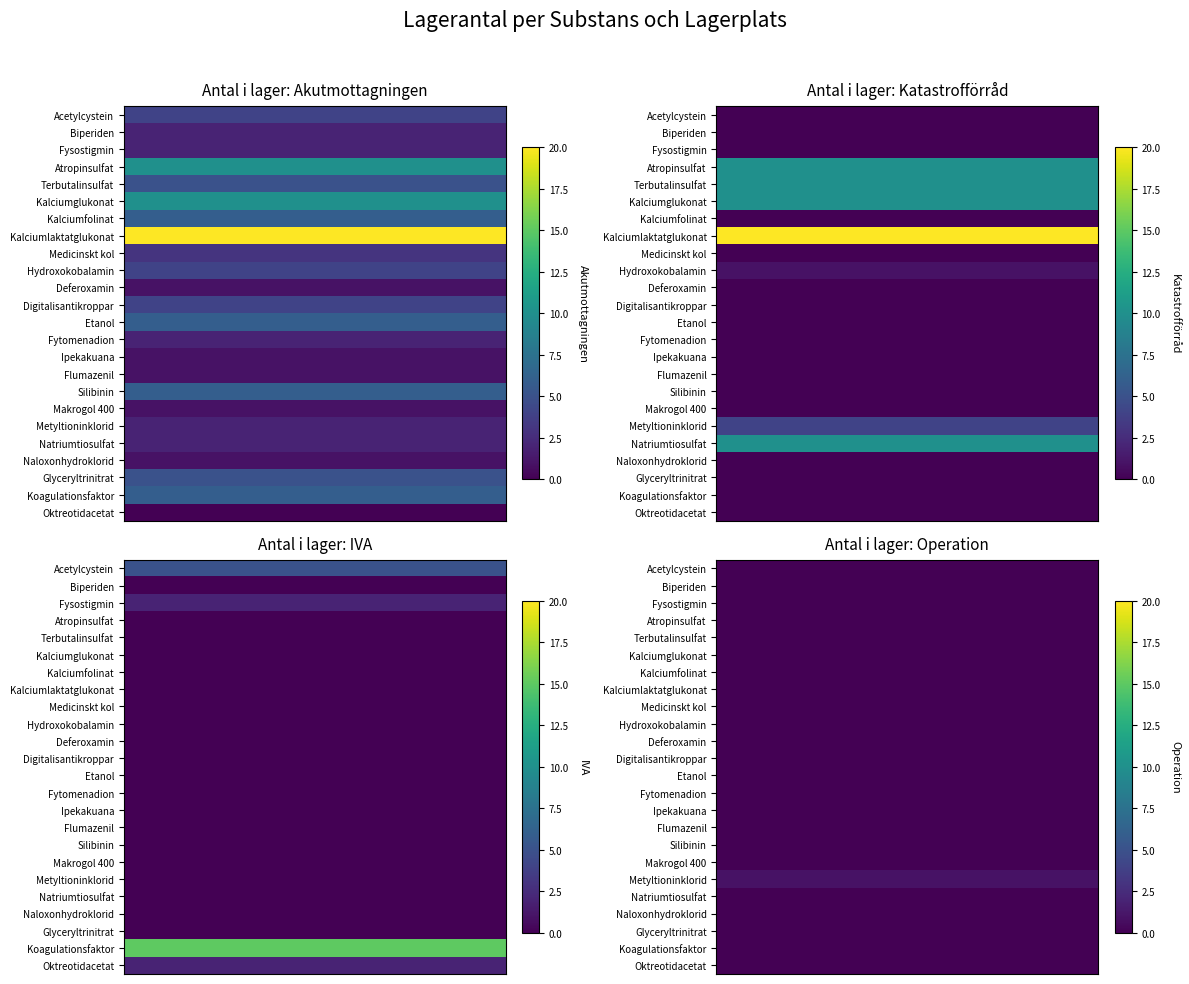

What is the difference between the maximum and minimum values in the Katastrofförråd series?

20